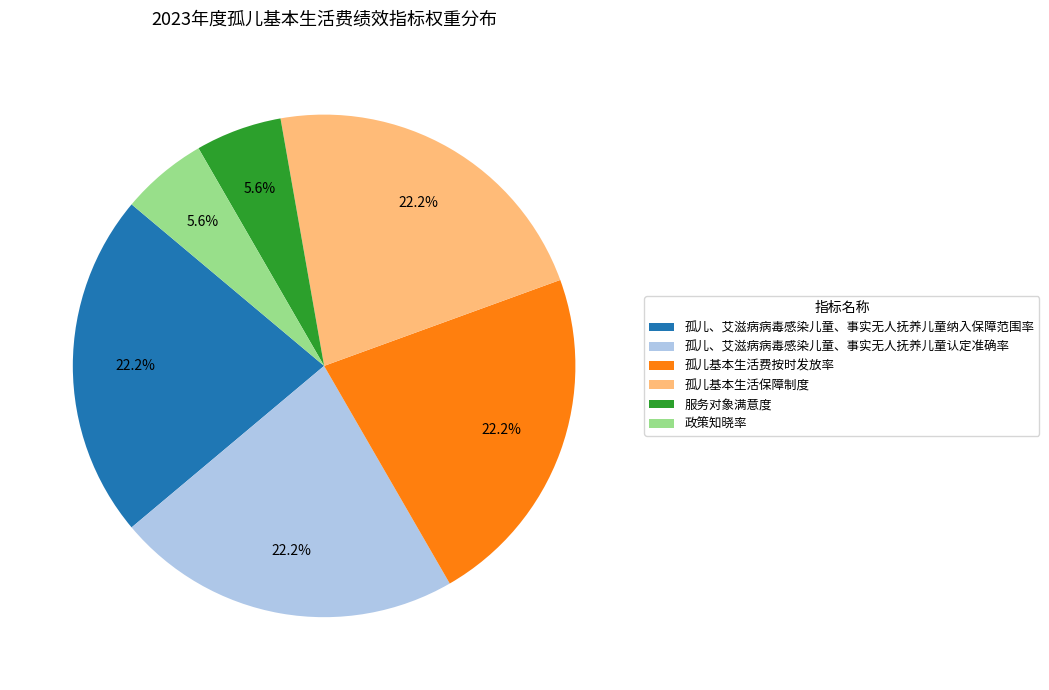

Approximately how many times larger is the value at 孤儿、艾滋病病毒感染儿童、事实无人抚养儿童认定准确率 compared to 服务对象满意度?

4.0